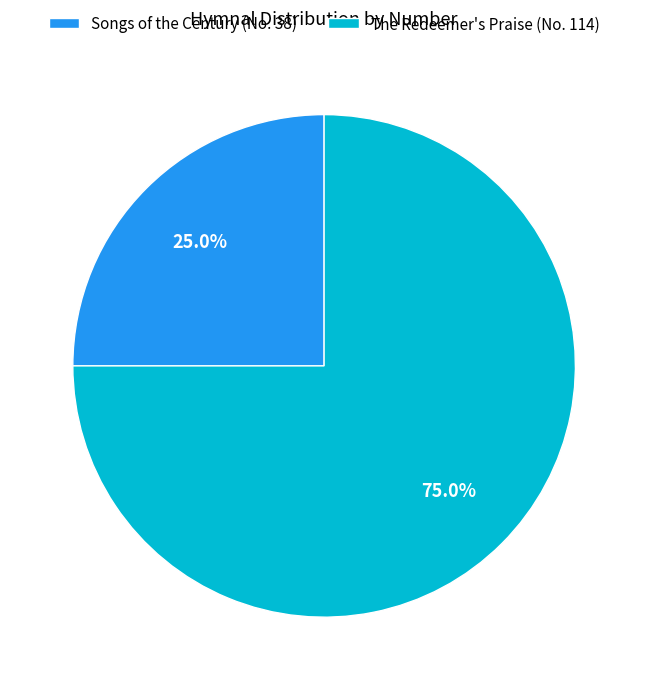

What portion of the pie excludes Songs of the Century?

75.0%